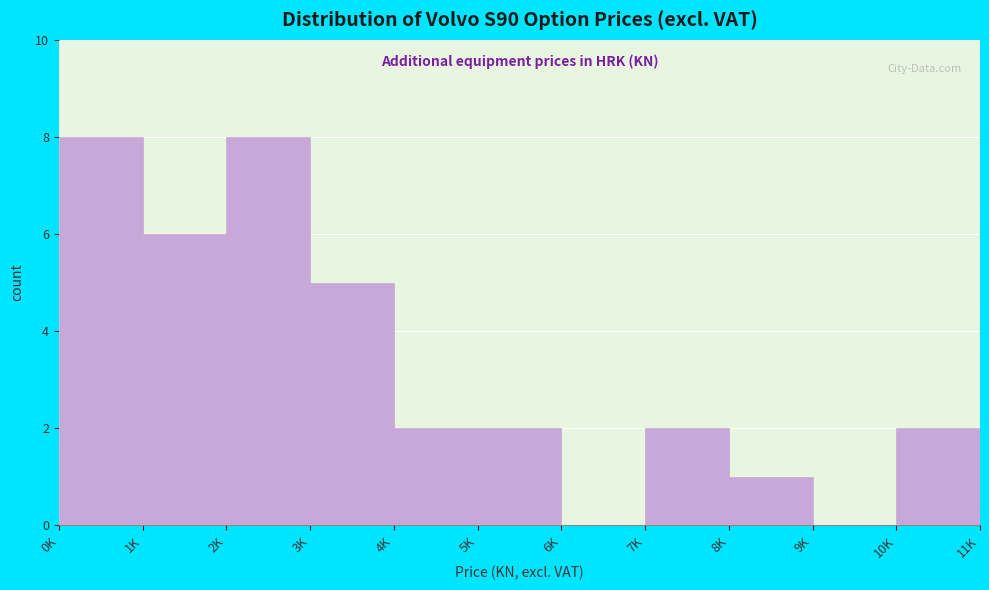

Reading left to right, list all the values displayed in this chart.

0K=8	1K=6	2K=8	3K=5	4K=2	5K=2	6K=0	7K=2	8K=1	9K=0	10K=2